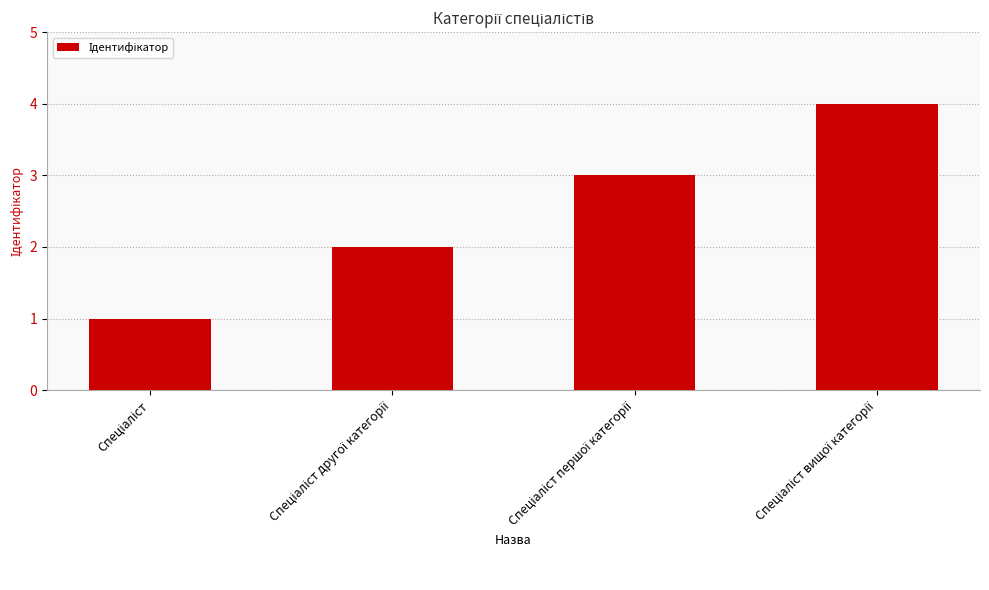

What is the sum of all values?

10